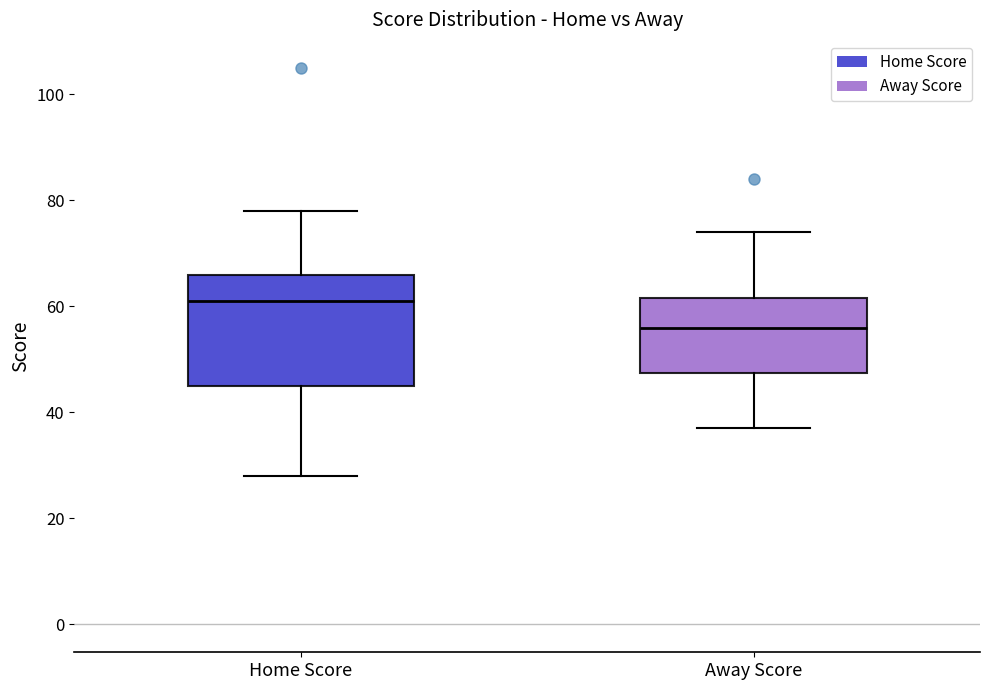

Reading left to right, read every box against the y-axis: the position of its median line, the range the box covers, and the ends of its whiskers. The values are not printed on the chart, so give them approximately, as read against the axis.

Home Score: median 62, box 46 to 66, whiskers 28 to 78
Away Score: median 56, box 48 to 62, whiskers 38 to 74